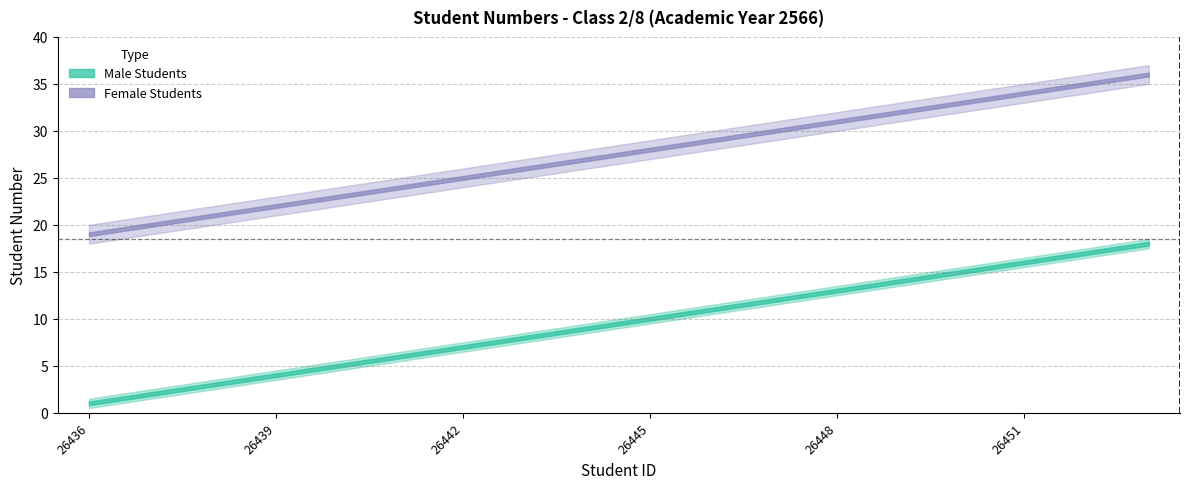

Which series has the widest spread of values?

Male Students